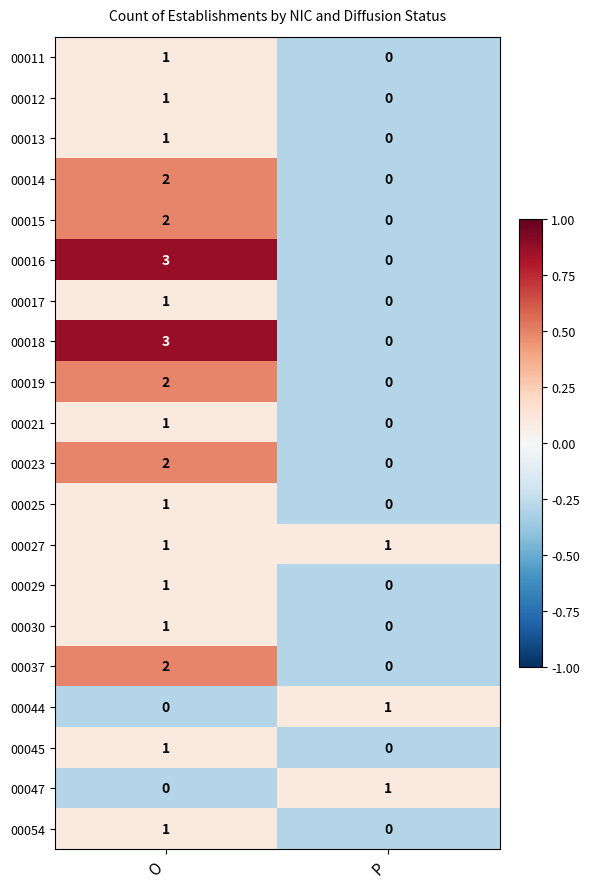

At which label is 00021 closest to 0?

P